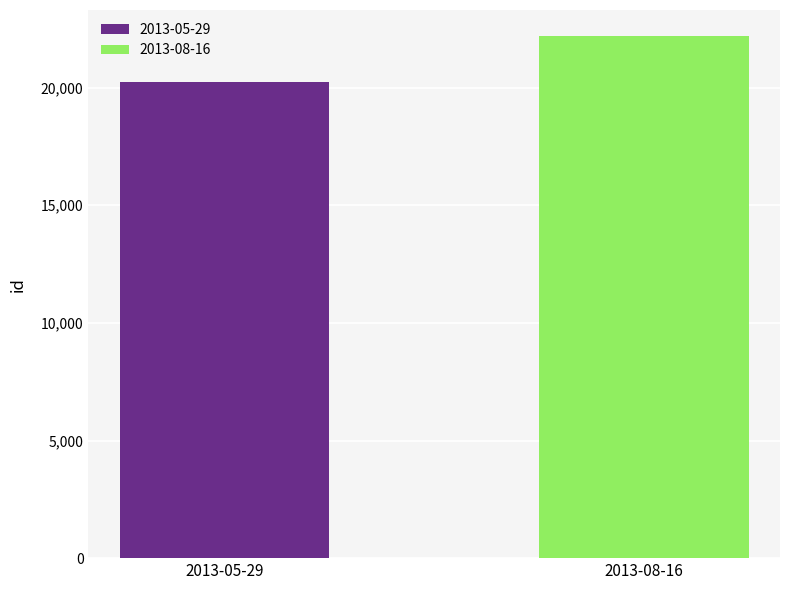

What is the lowest value of the 2013-08-16 series?

22189